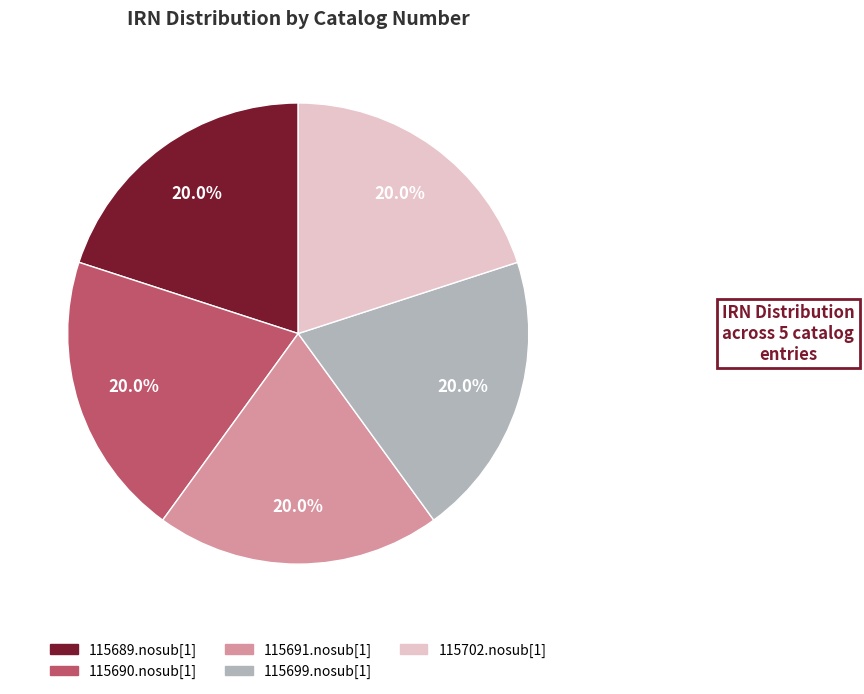

Does 115702.nosub[1] represent more than half of the total?

No